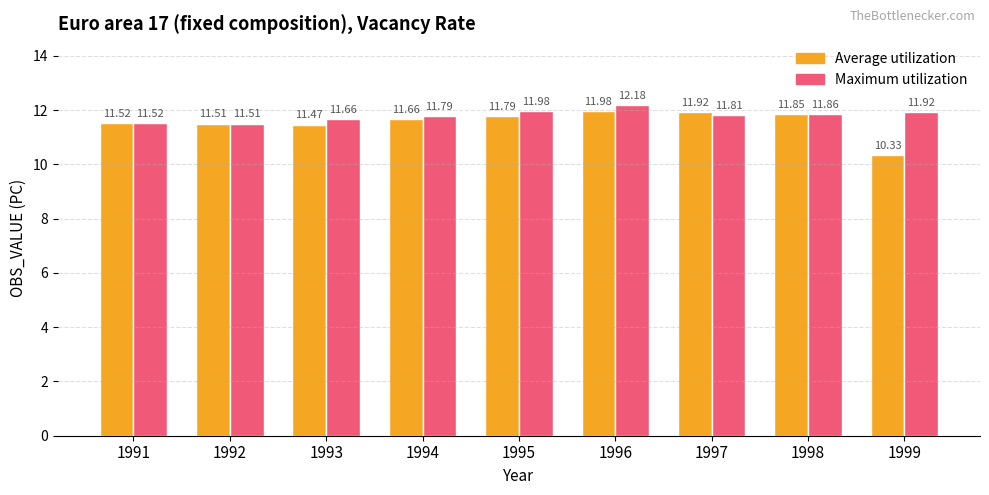

Between 1993 and 1996, which series saw the biggest shift?

Maximum utilization